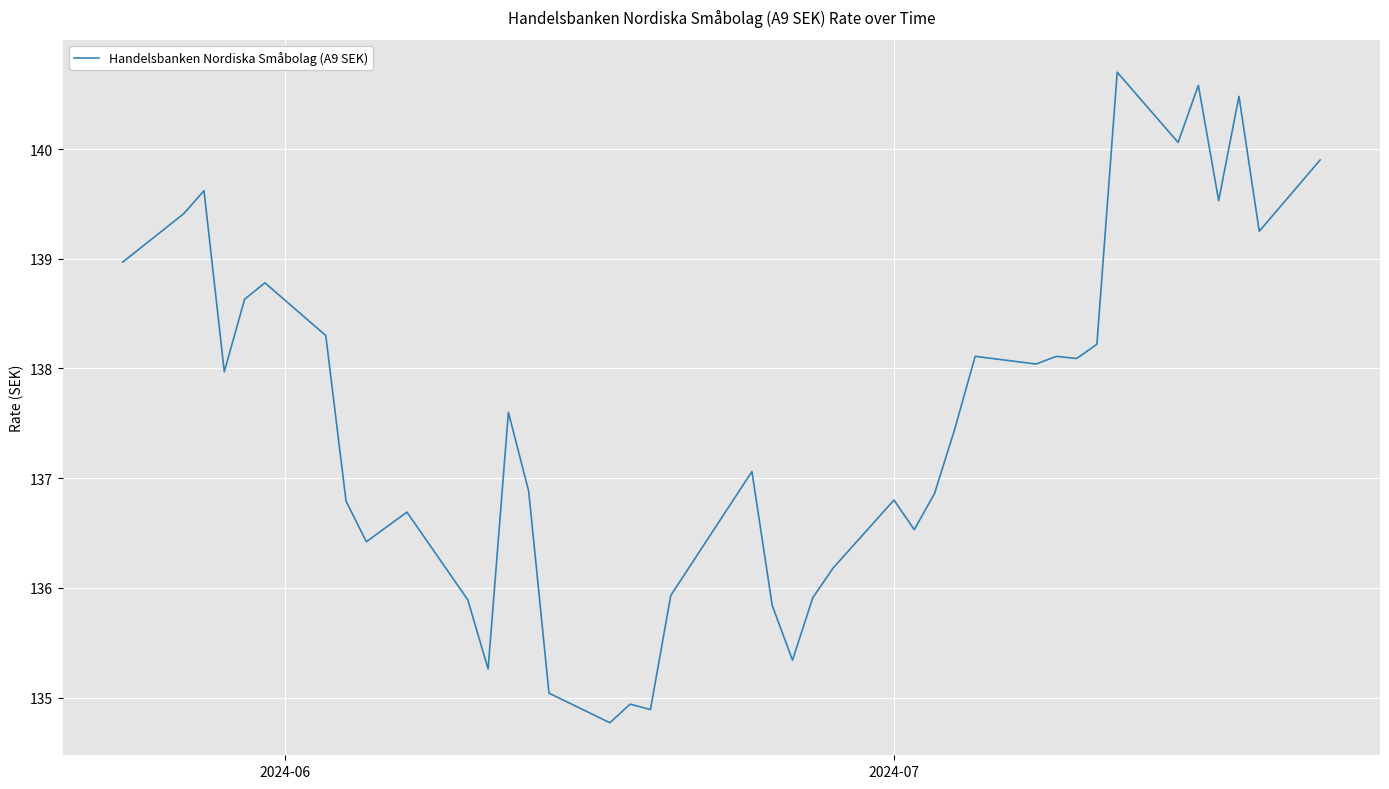

What is the difference between the maximum and minimum values?

5.9